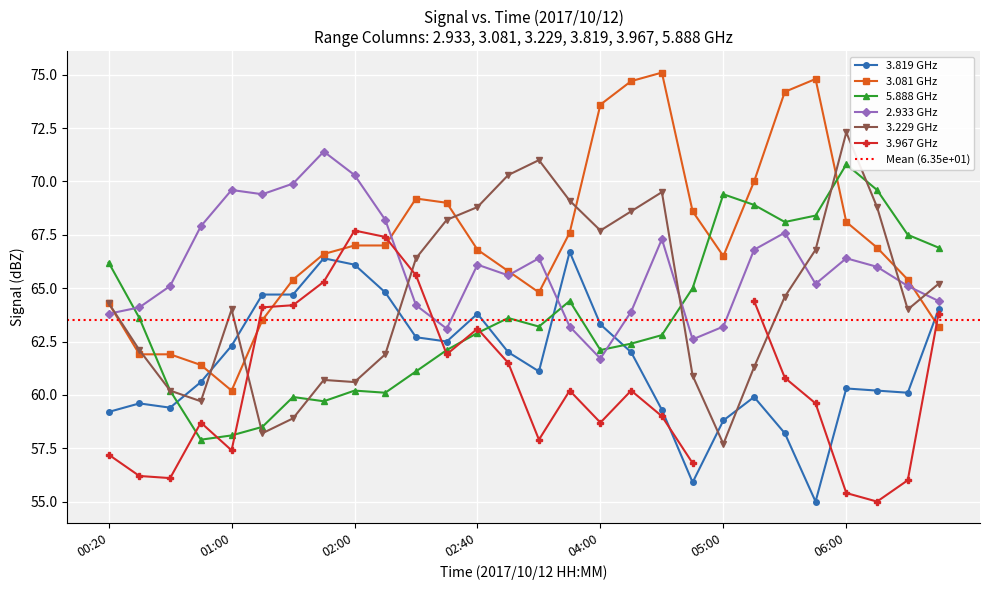

True or false:   3.081 has a value of 20.3 at 03:30.

False